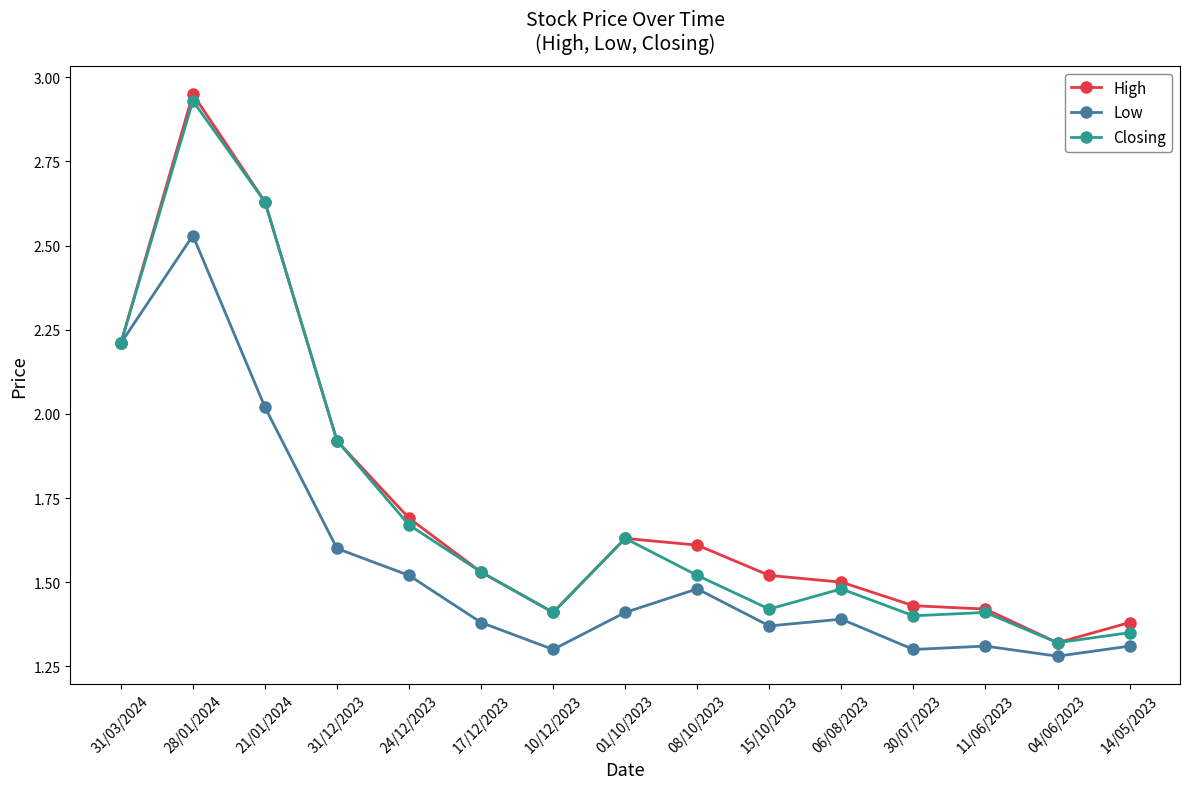

Which category has the highest value in the High series?

28/01/2024